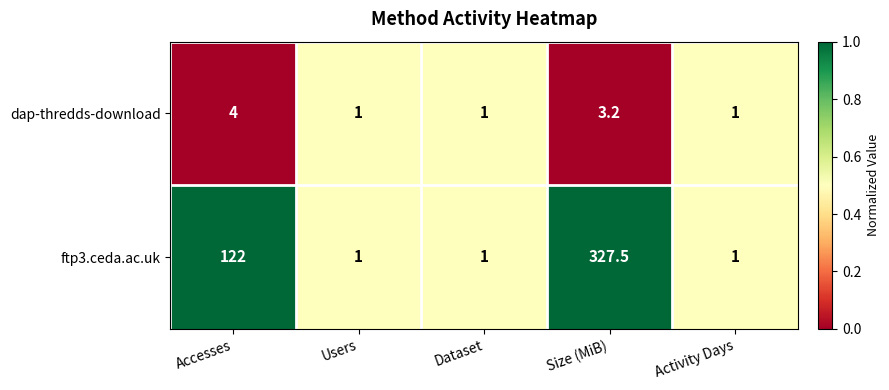

The value of dap-thredds-download at Activity Days is 0.3. True or false?

False